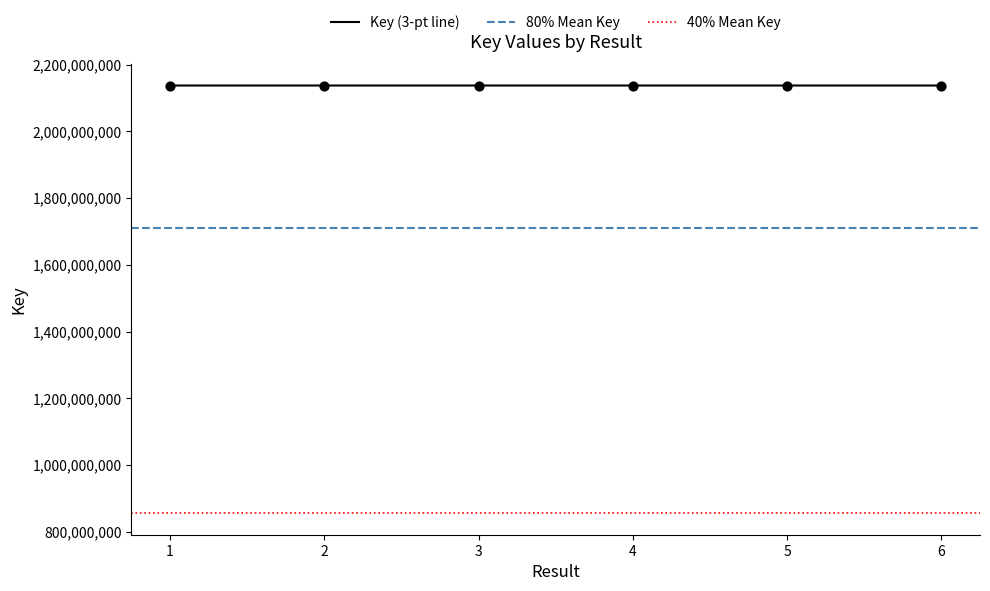

What is the change in value from 3 to 6?

-24058